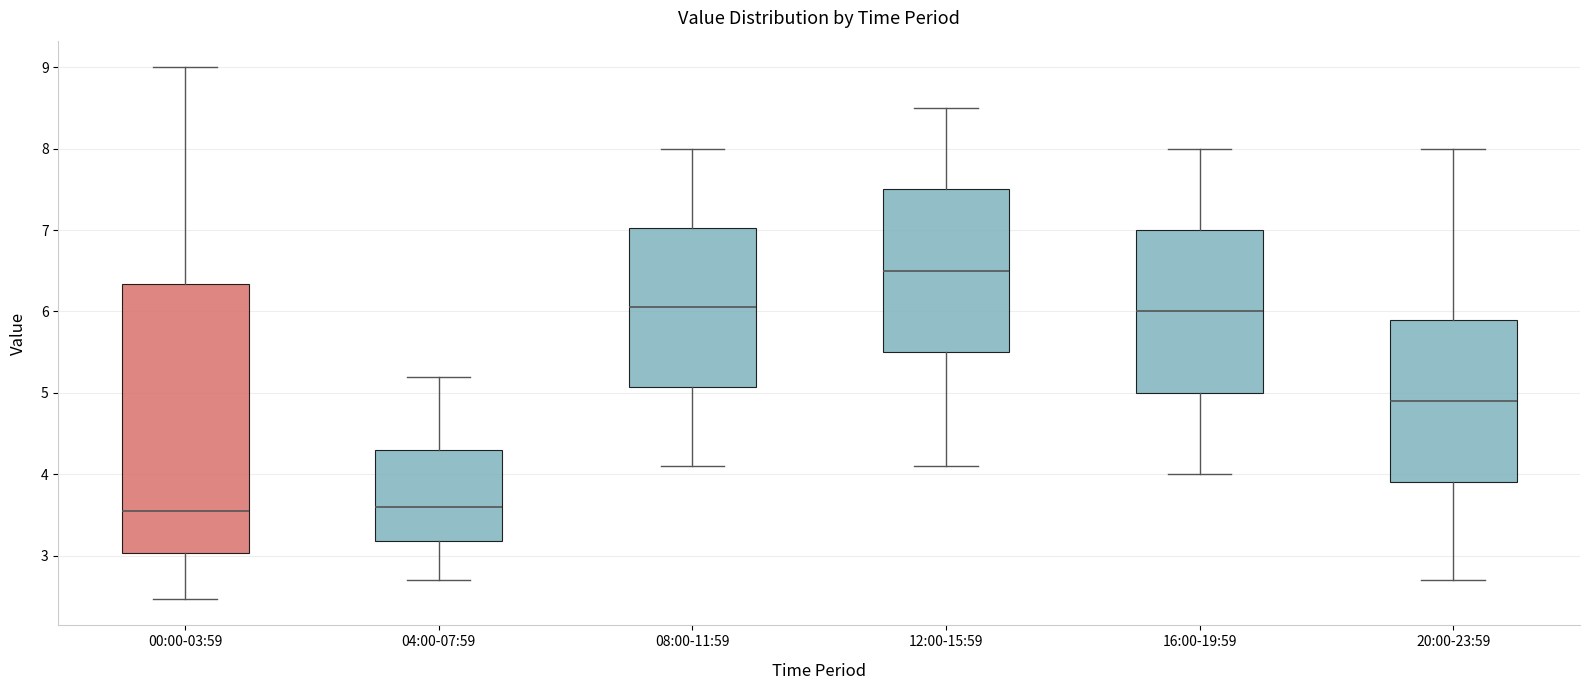

Reading left to right, transcribe this box plot: for each box, give where its median line is, the range the box spans, and where its two whiskers end, as read against the y-axis. The values are not printed on the chart, so give them approximately, as read against the axis.

00:00-03:59: median 3.6, box 3.0 to 6.3, whiskers 2.5 to 9.0
04:00-07:59: median 3.6, box 3.2 to 4.3, whiskers 2.7 to 5.2
08:00-11:59: median 6.1, box 5.1 to 7.0, whiskers 4.1 to 8.0
12:00-15:59: median 6.5, box 5.5 to 7.5, whiskers 4.1 to 8.5
16:00-19:59: median 6.0, box 5.0 to 7.0, whiskers 4.0 to 8.0
20:00-23:59: median 4.9, box 3.9 to 5.9, whiskers 2.7 to 8.0